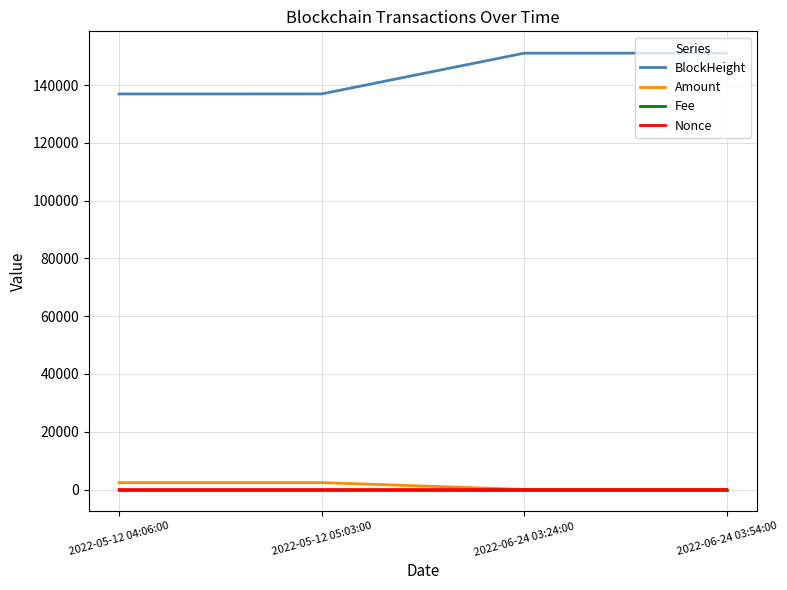

Is the value of Amount at 2022-05-12 05:03:00 greater than the value of BlockHeight at 2022-06-24 03:24:00?

No